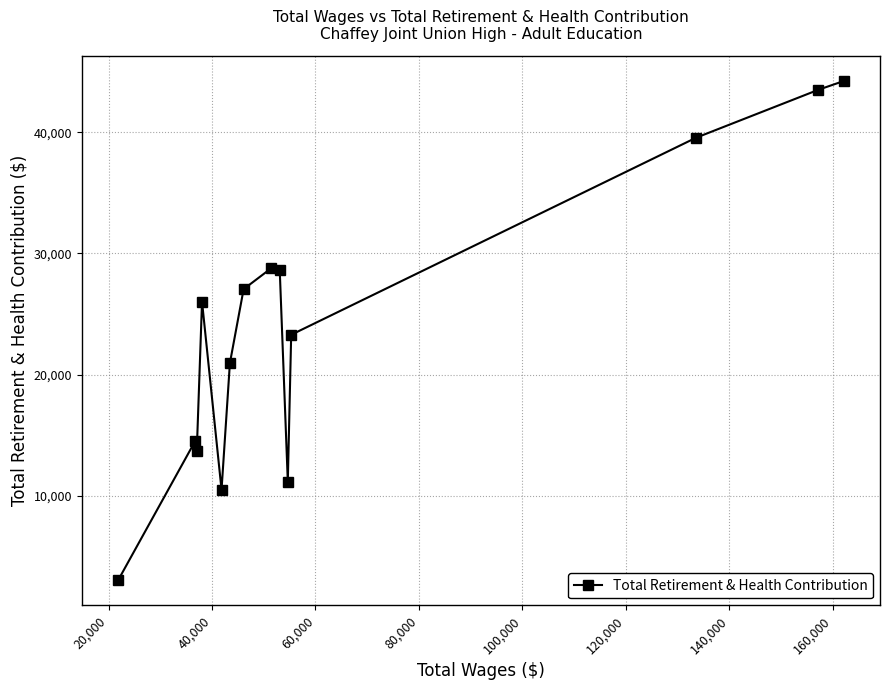

What is the smallest value displayed?

3003